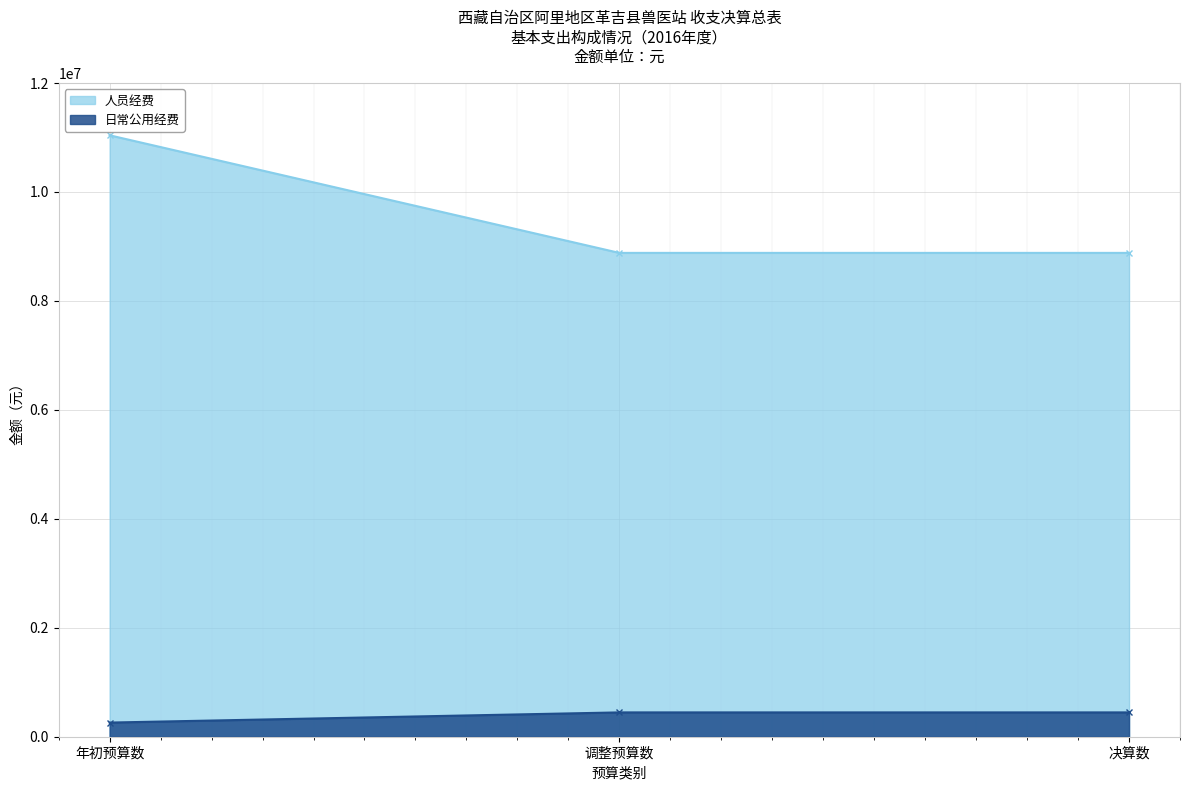

Reading left to right, transcribe all the data shown in this chart.

人员经费: 年初预算数=11040513.8	调整预算数=8881815.3	决算数=8881815.3
日常公用经费: 年初预算数=259669.0	调整预算数=446562.5	决算数=446562.5